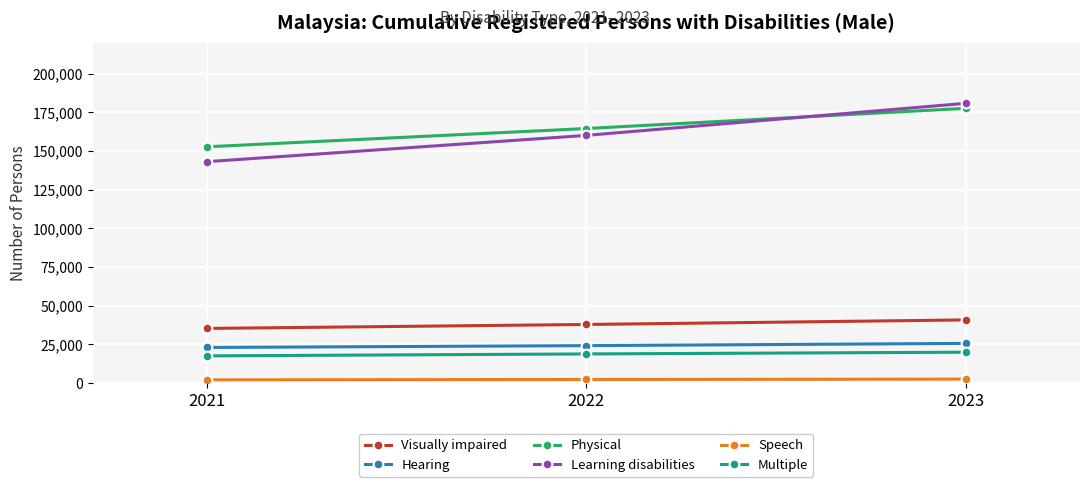

What is the sum of the Speech values at 2022 and 2021?

4343